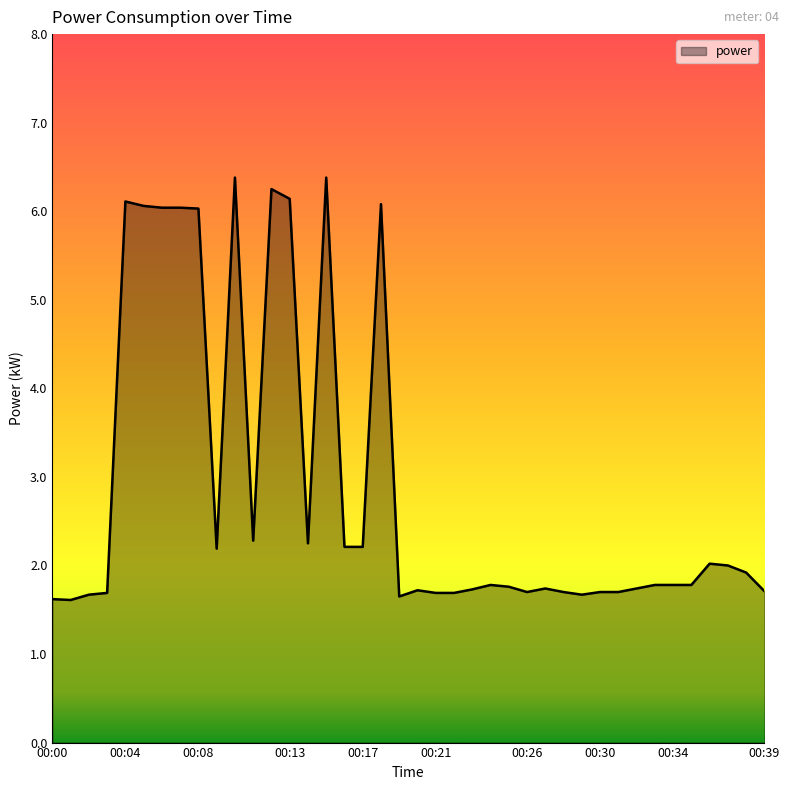

What is the greatest value displayed?

6.4